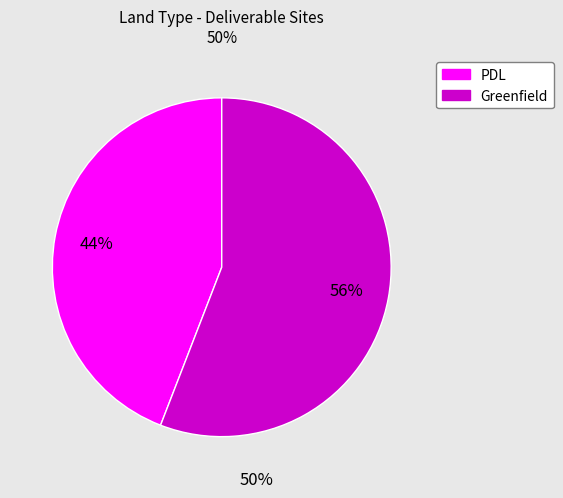

To the nearest percent, what is the difference between the largest and smallest slice percentages?

12%